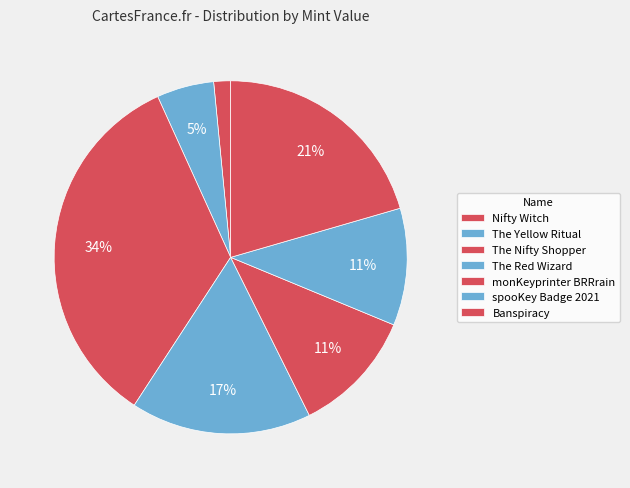

What is the smallest slice in the pie chart?

Nifty Witch